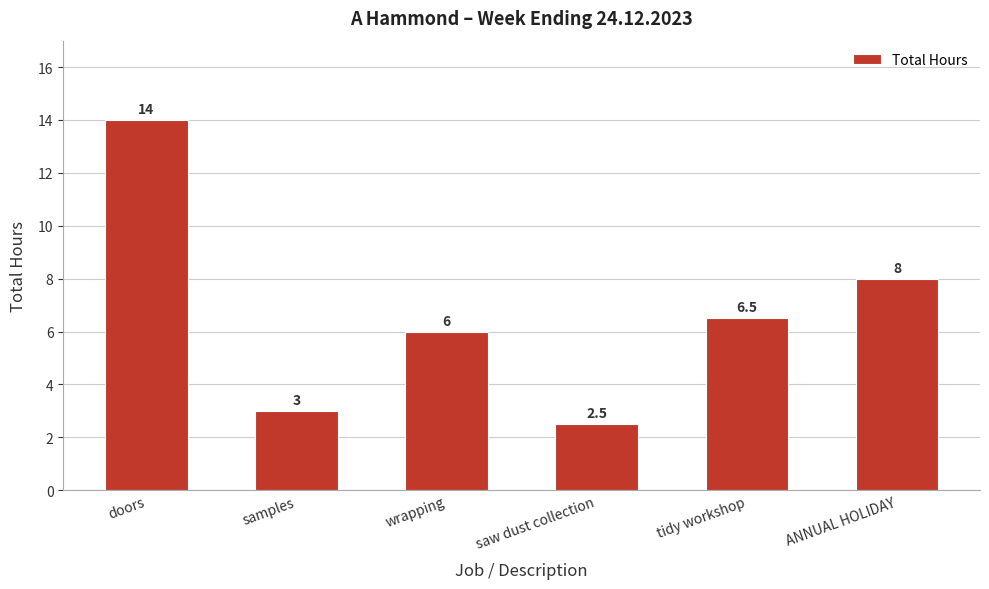

What is the ratio of the value at wrapping to the value at doors?

0.4